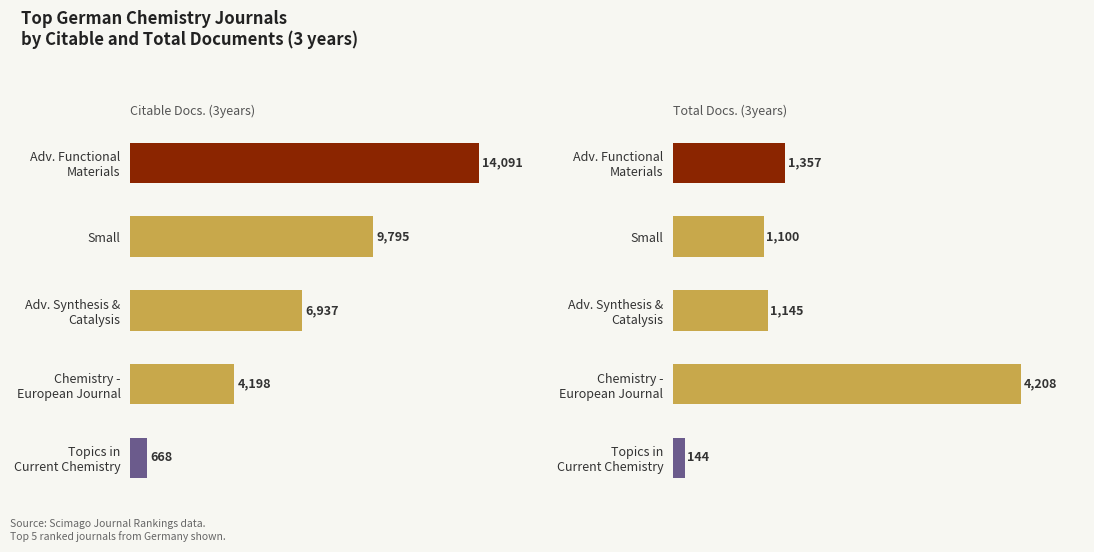

List the series in order of their peak value, highest first.

Citable Docs. (3years), Total Docs. (3years)